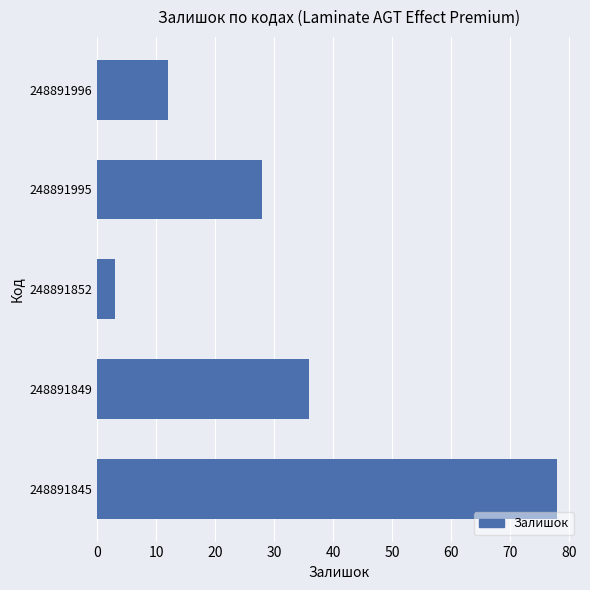

What is the average value?

31